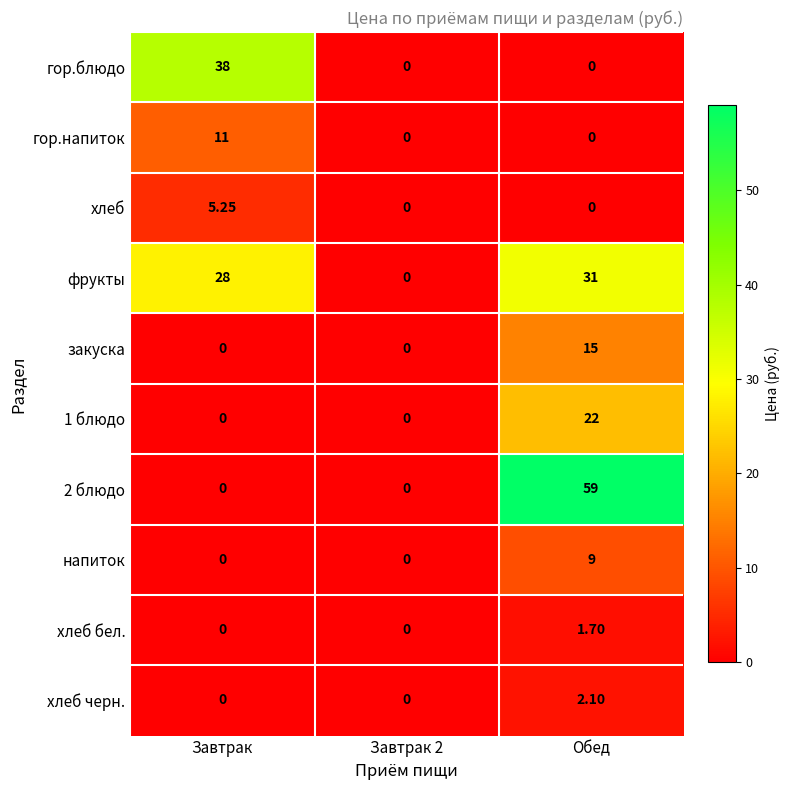

Is the value of 1 блюдо at Обед greater than the value of хлеб at Завтрак 2?

Yes